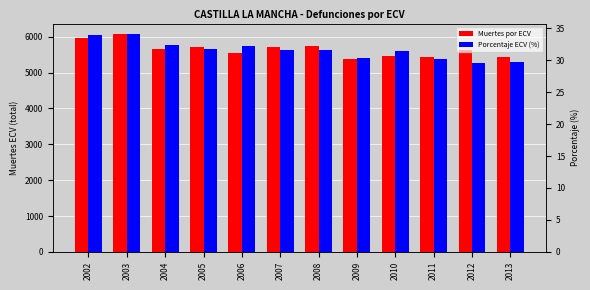

List the labels in order of Muertes por ECV value, smallest first.

2009, 2013, 2011, 2010, 2006, 2012, 2004, 2007, 2005, 2008, 2002, 2003